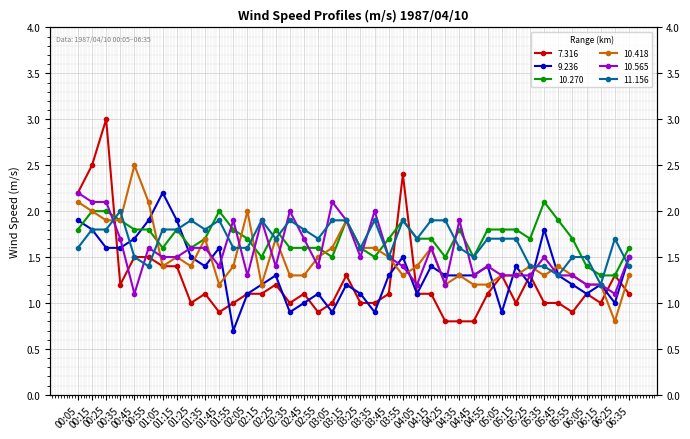

Which series ends up on top after the final intersection of 11.156 and 10.418?

11.156